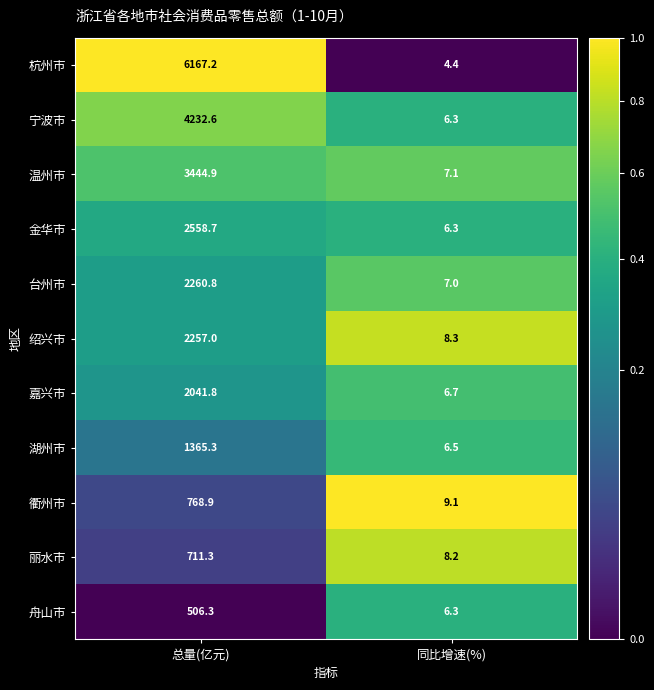

At which category is the sum across all series the highest?

总量(亿元)